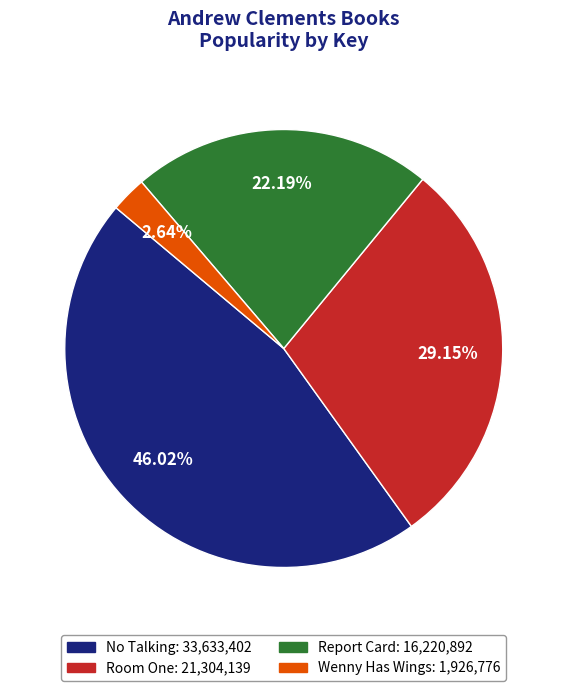

To the nearest percent, what is the difference between the largest and smallest slice percentages?

43%